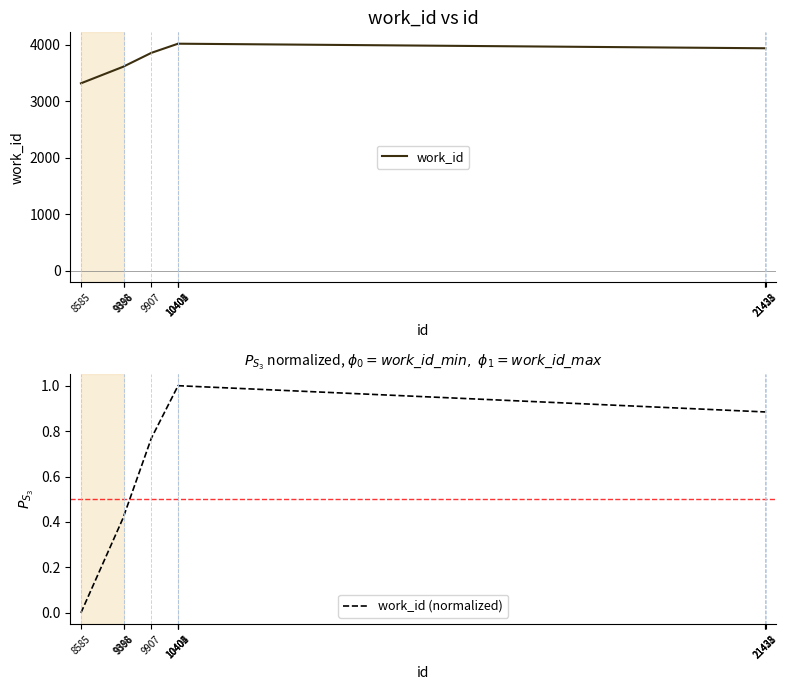

At which label does work_id (normalized) reach its peak?

10405